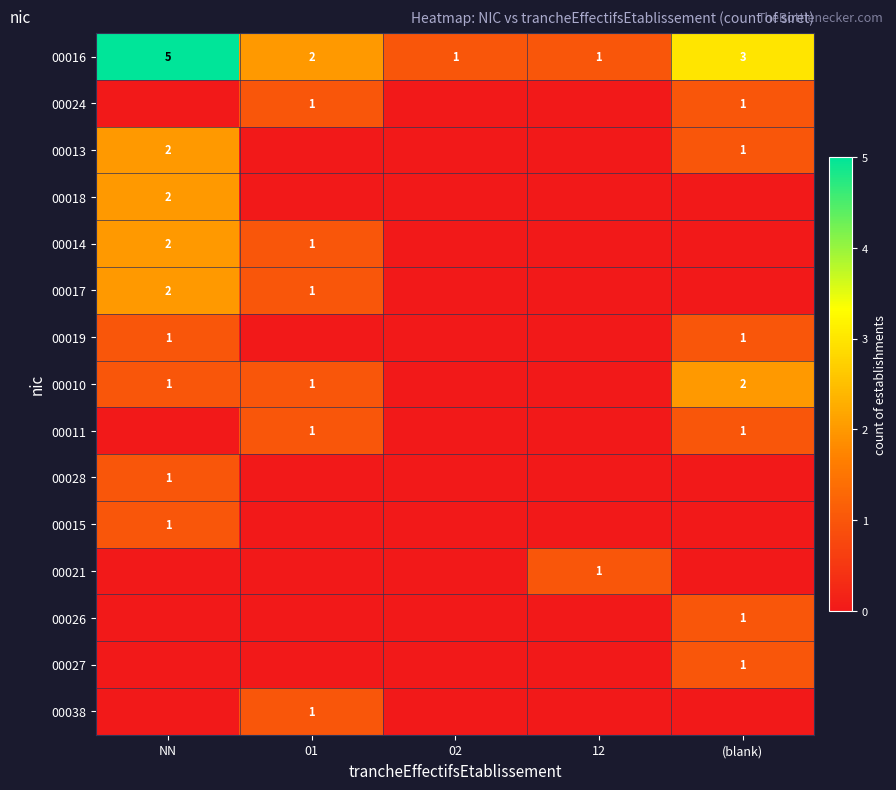

True or false: 00014 has a value of 2 at NN.

True